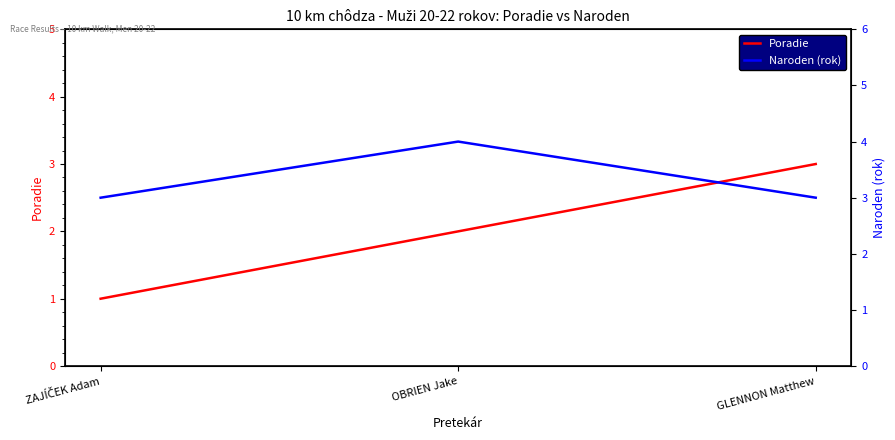

What position from the left is ZAJÍČEK Adam?

1